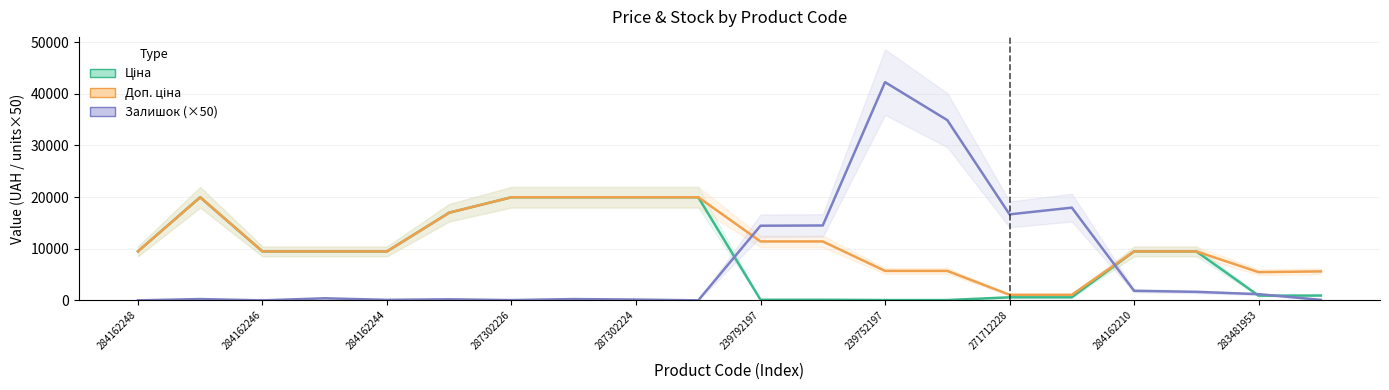

At which category is the sum across all series the highest?

239752197